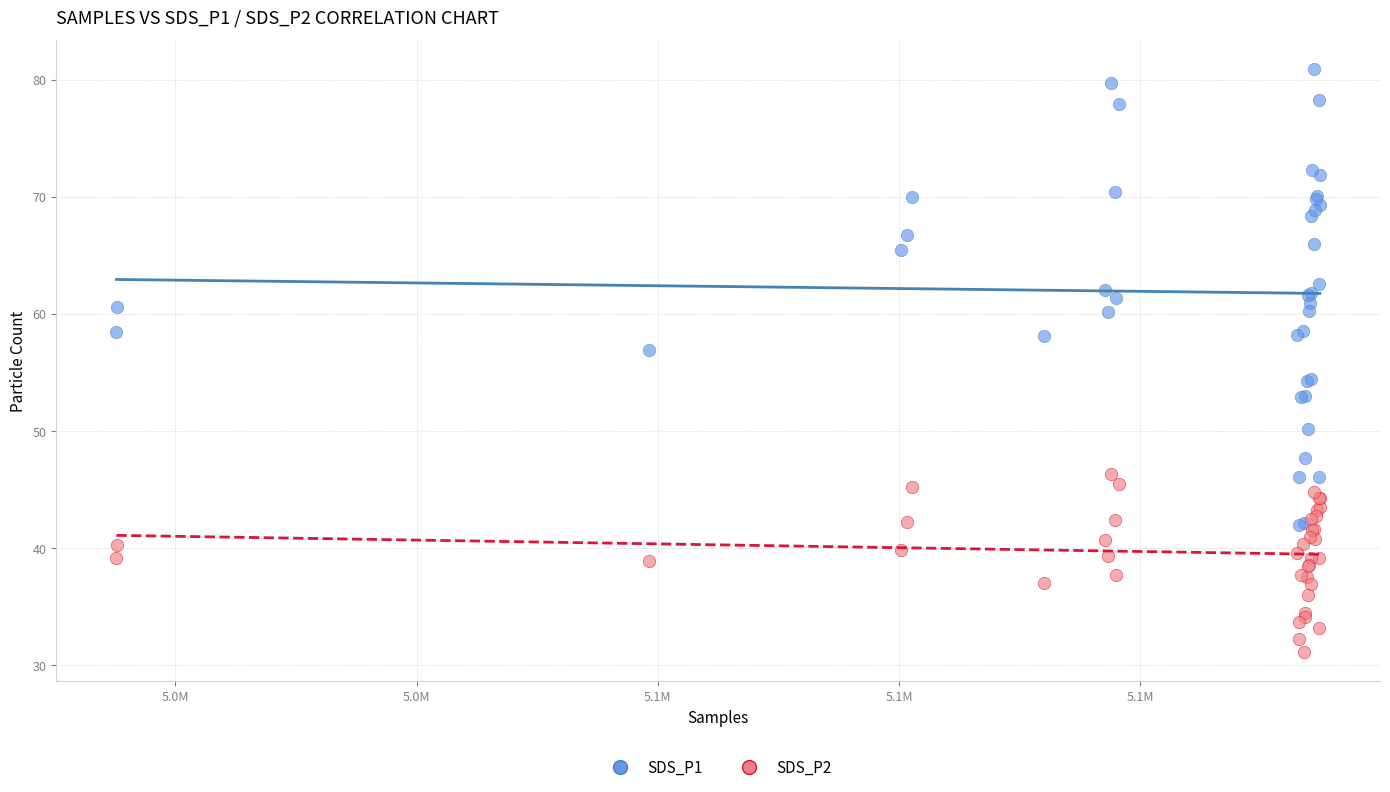

Across all series, what Y value is closest to 56?

56.9